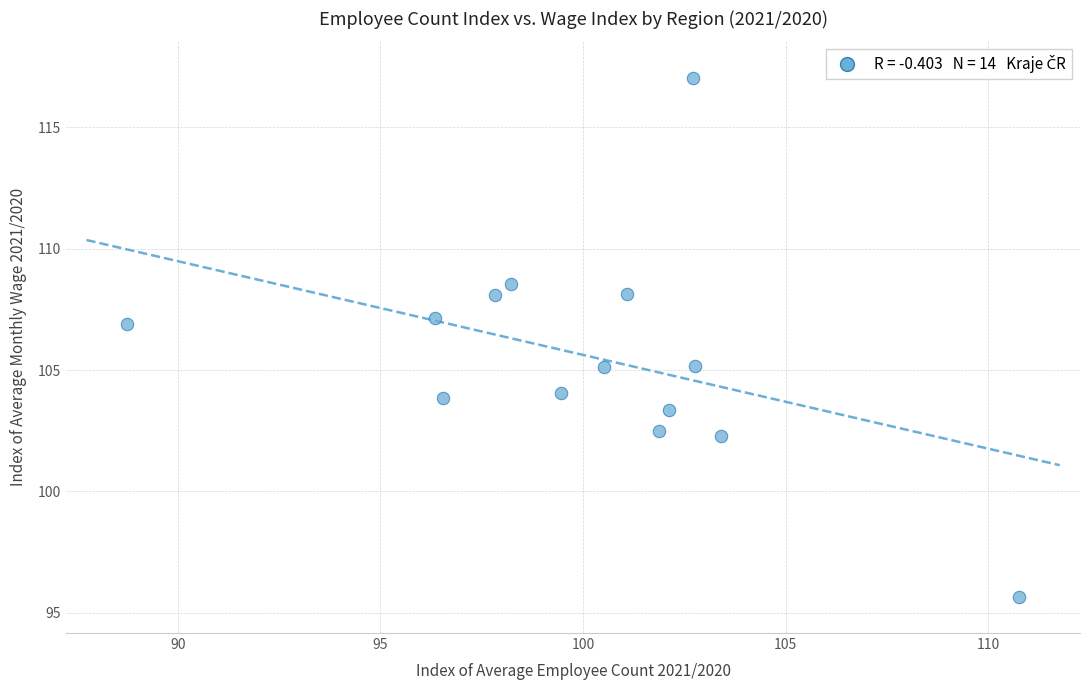

What is the range of Y values (max minus min)?

21.4